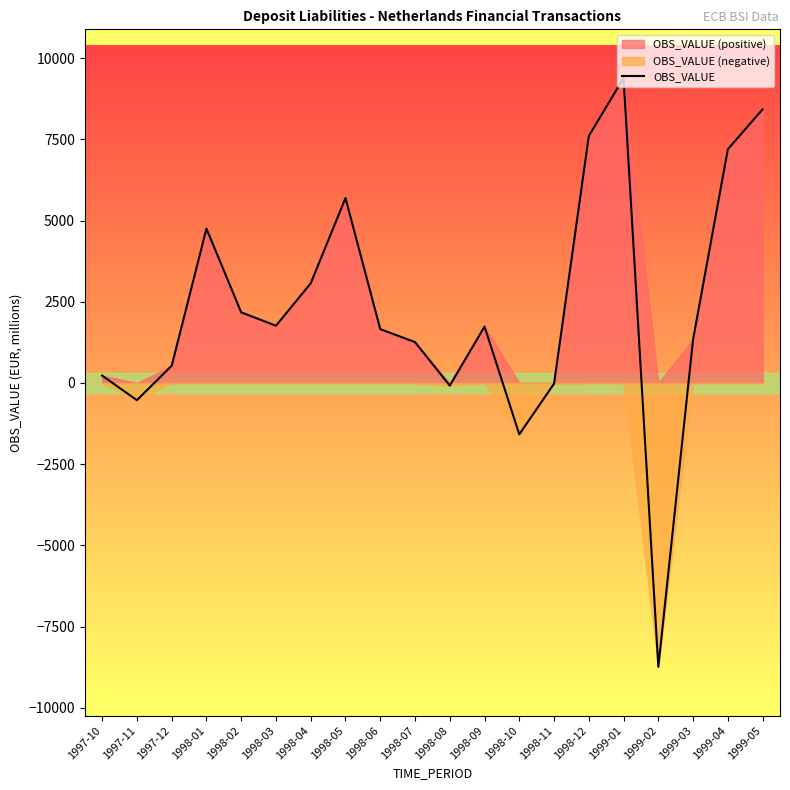

Reading left to right, what are all the values shown in this chart?

1997-10=225.9	1997-11=-530.1	1997-12=529.6	1998-01=4750.1	1998-02=2172.8	1998-03=1762.4	1998-04=3067.7	1998-05=5691.2	1998-06=1656.7	1998-07=1257.8	1998-08=-82.8	1998-09=1736.2	1998-10=-1581.6	1998-11=-20.7	1998-12=7599.6	1999-01=9383.5	1999-02=-8736.1	1999-03=1344.7	1999-04=7193.6	1999-05=8423.0